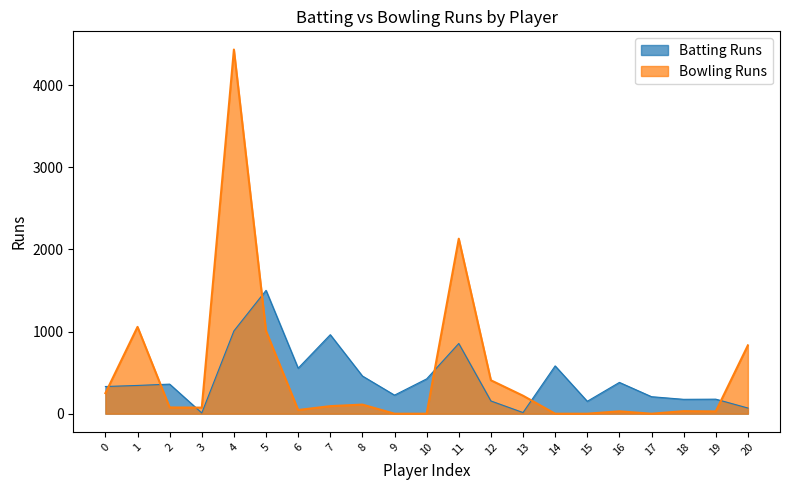

What is the maximum value for Batting Runs?

1502